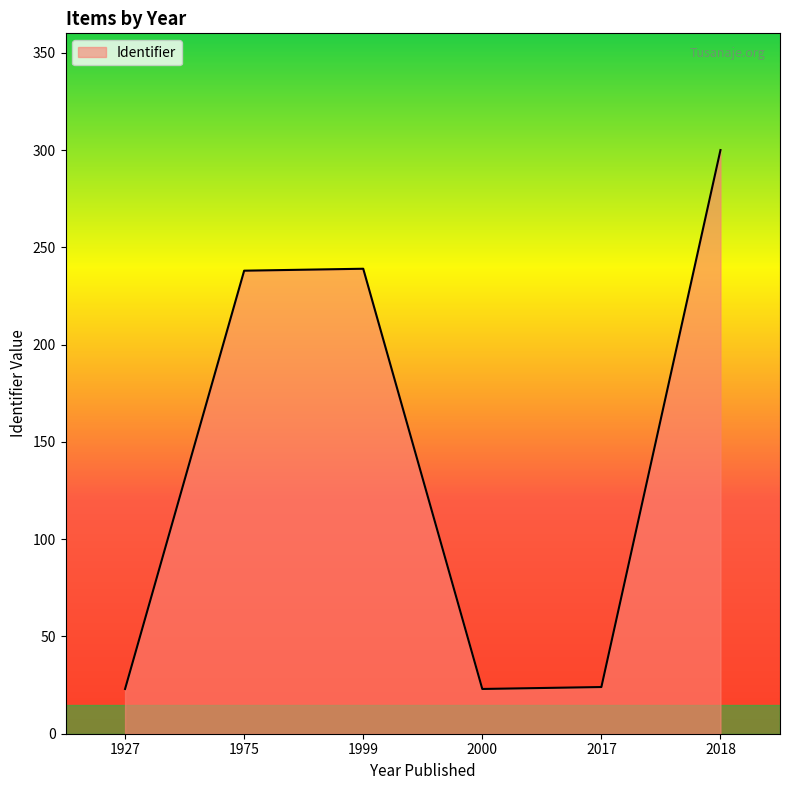

How many values are below 238?

3